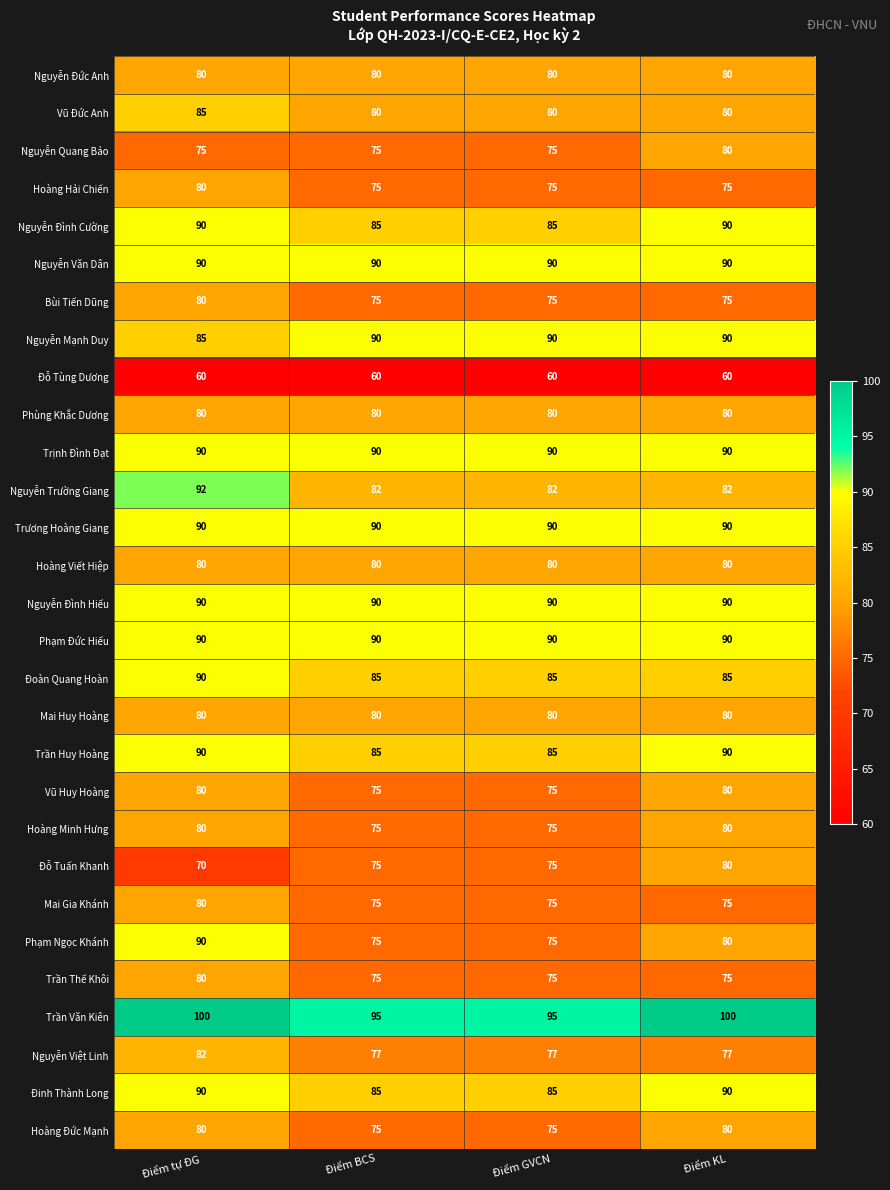

What is the greatest value displayed?

100